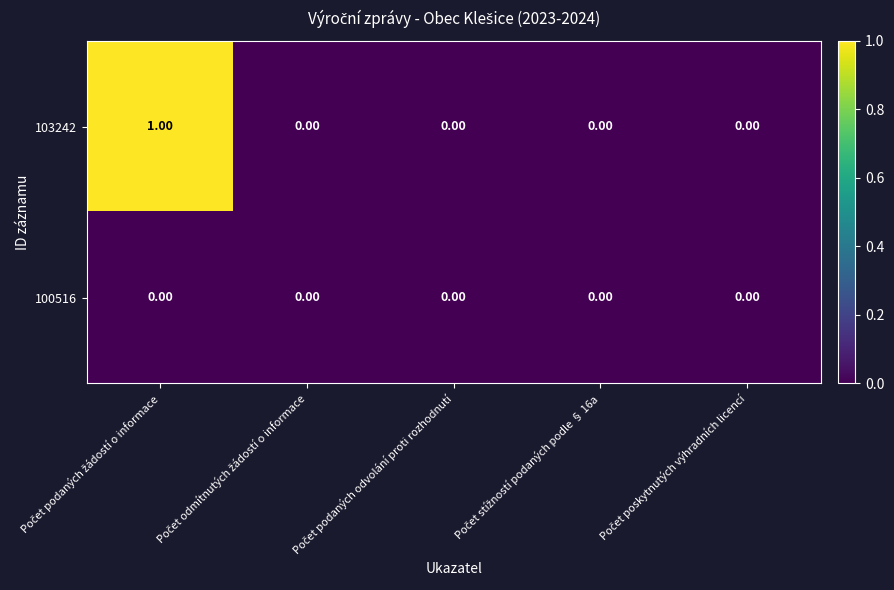

Rank the series by their average value, from lowest to highest.

100516, 103242